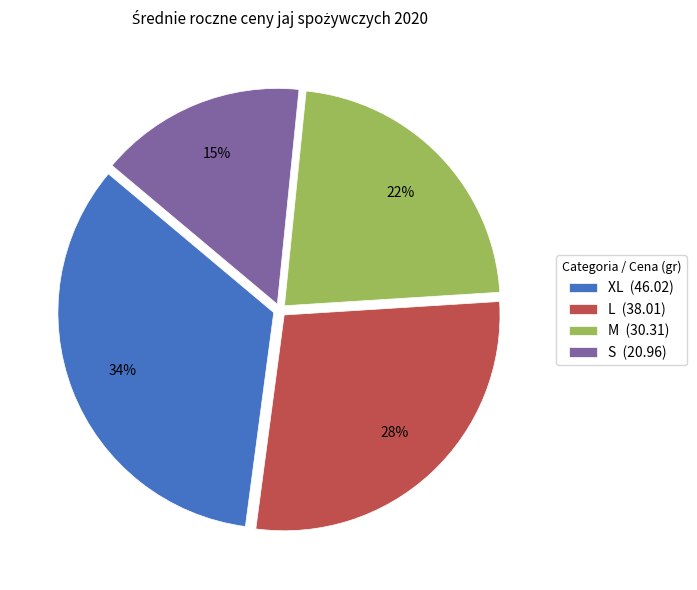

Between L (38.01) and M (30.31), which is larger?

L (38.01)